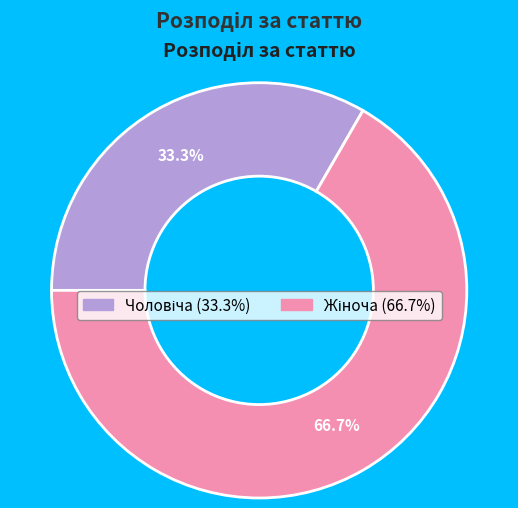

Does any single category account for the majority?

Yes